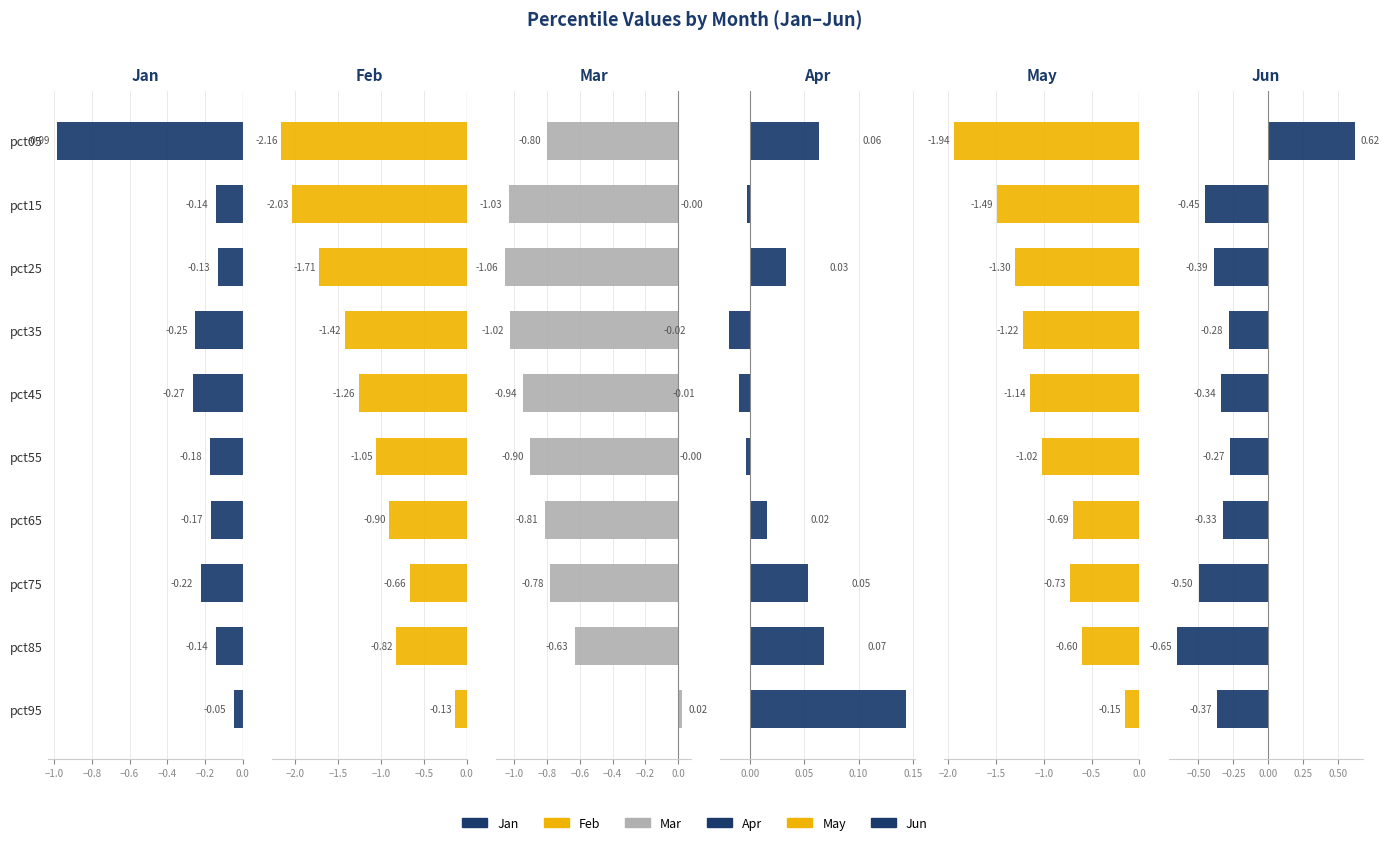

The value of Jun at pct05 is 0.6. True or false?

True